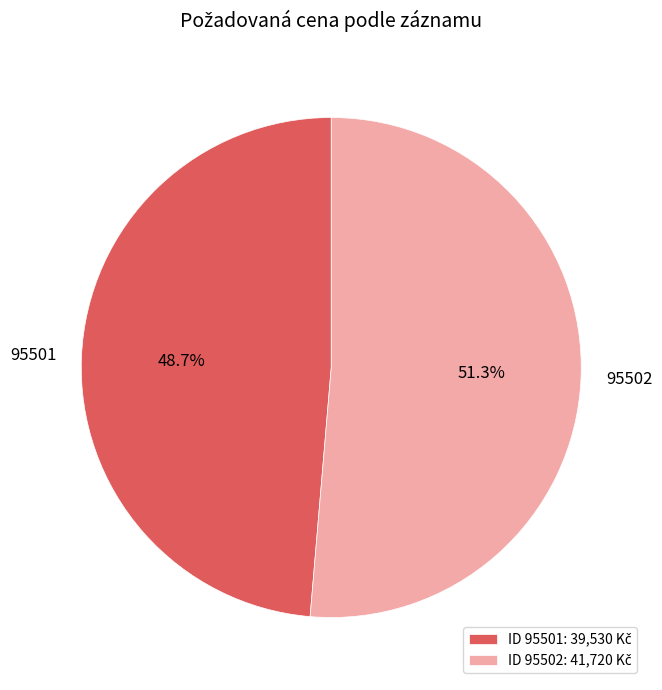

What is the smallest slice in the pie chart?

95501